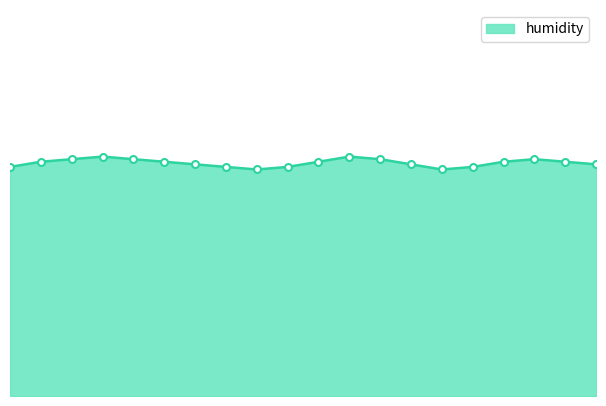

Does the chart have visible grid lines?

No